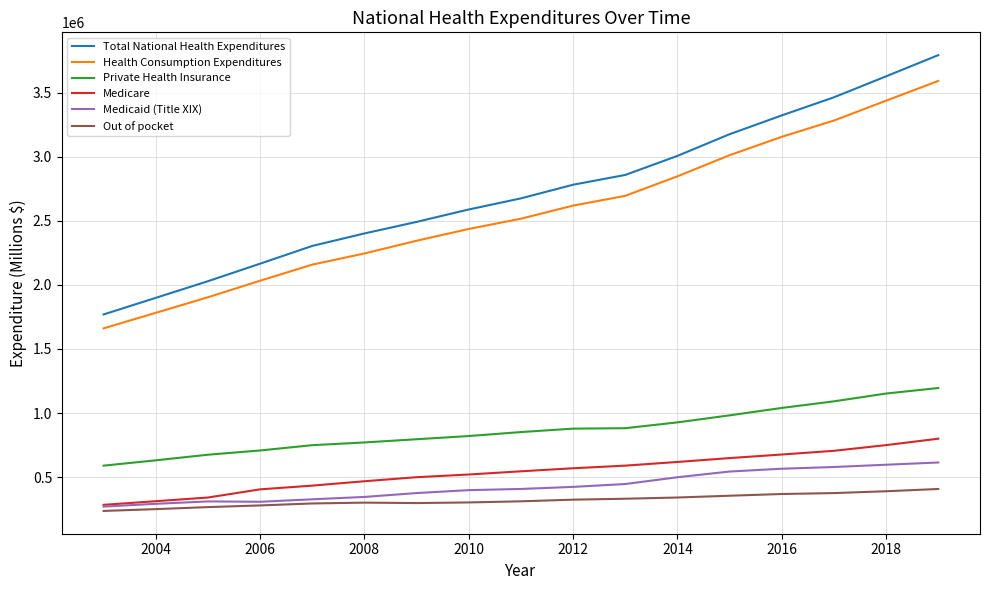

What is the maximum value shown in the chart?

3795384